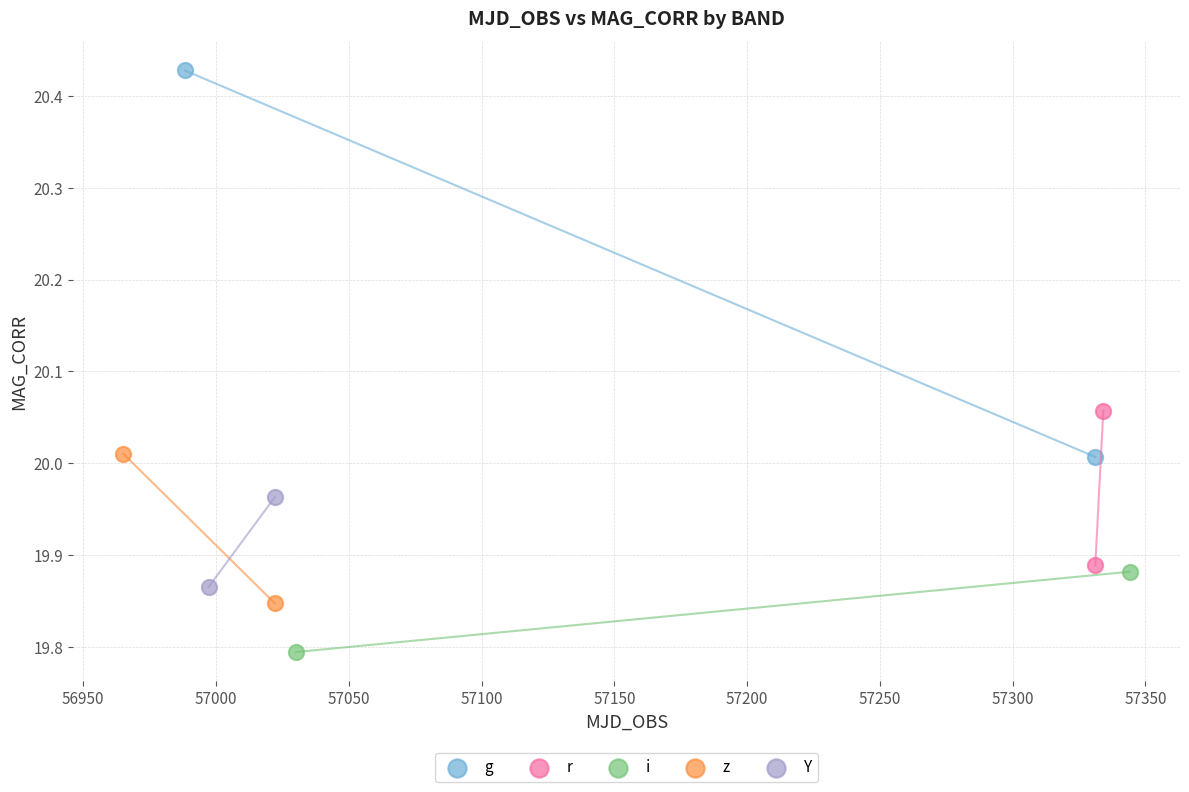

What are all the series names shown in the legend?

g, r, i, z, Y